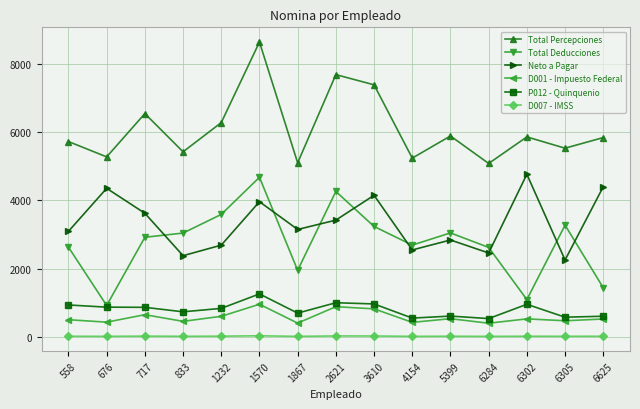

True or false: Total Percepciones has a value of 13434.6 at 2621.

False